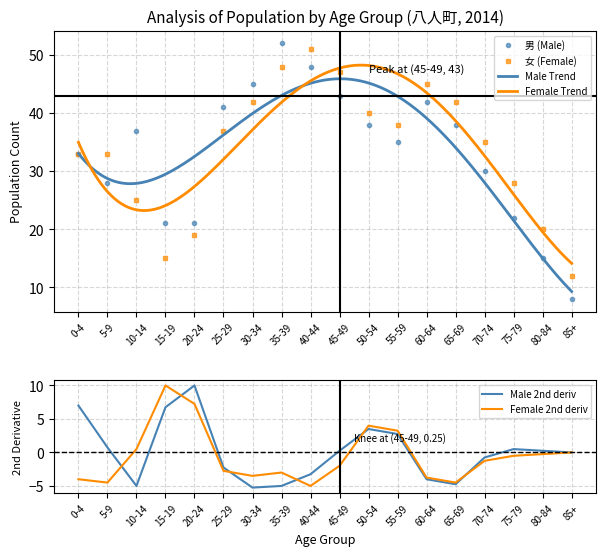

Rank the categories by 男 (Male) value from lowest to highest.

85+, 80-84, 15-19, 20-24, 75-79, 5-9, 70-74, 0-4, 55-59, 10-14, 50-54, 65-69, 25-29, 60-64, 45-49, 30-34, 40-44, 35-39